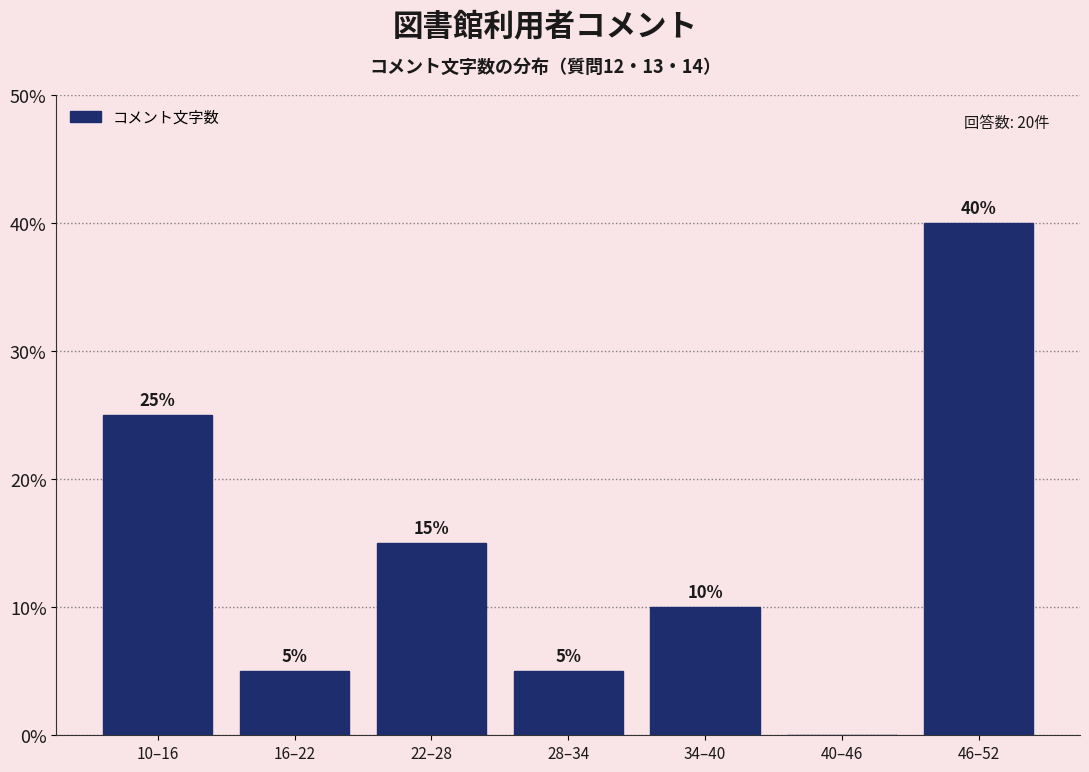

Reading left to right, transcribe all the data shown in this chart.

10–16=25	16–22=5	22–28=15	28–34=5	34–40=10	40–46=0	46–52=40